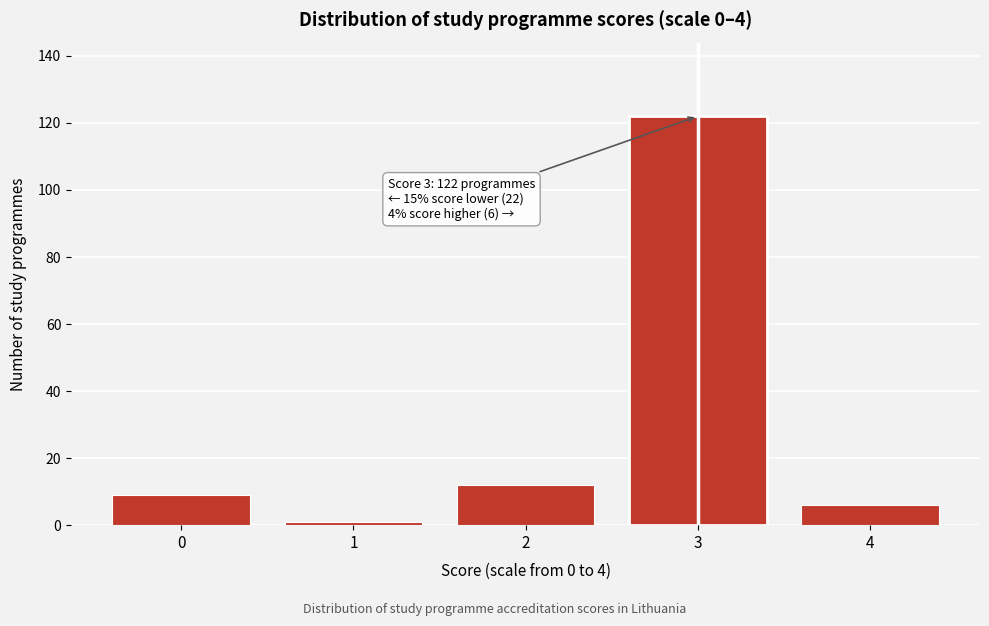

Reading right to left, what are all the values shown in this chart?

6	122	12	1	9